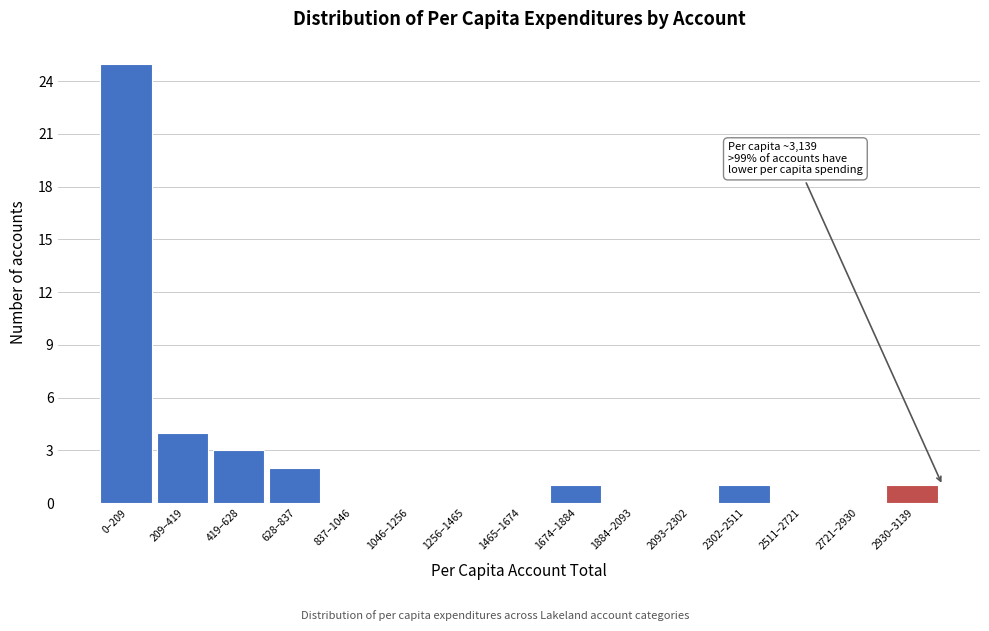

Reading right to left, extract all data points from this chart.

2930–3139=1	2721–2930=0	2511–2721=0	2302–2511=1	2093–2302=0	1884–2093=0	1674–1884=1	1465–1674=0	1256–1465=0	1046–1256=0	837–1046=0	628–837=2	419–628=3	209–419=4	0–209=25